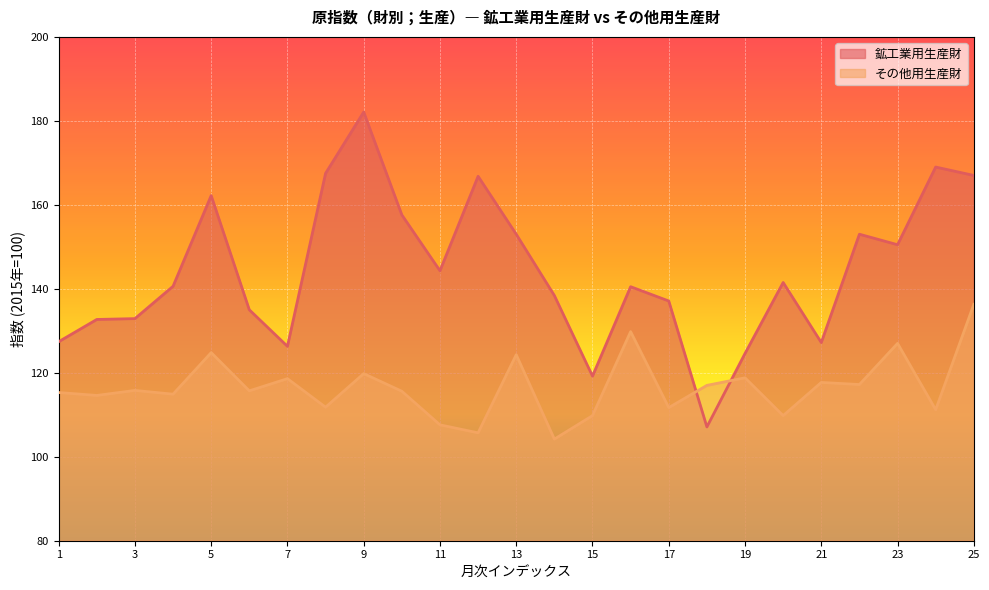

At which category is the sum across all series the highest?

25